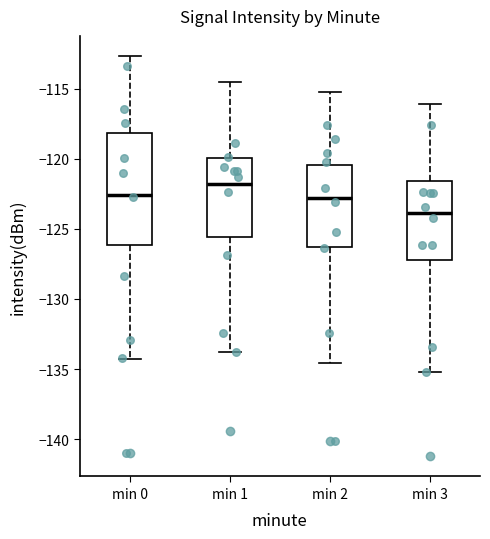

Which box's median line is the highest?

min 1